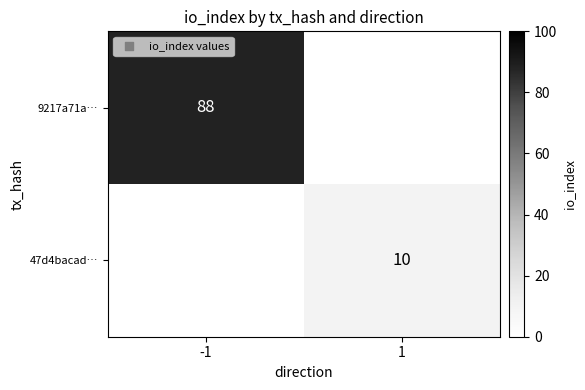

What is the minimum value shown in the chart?

10.0